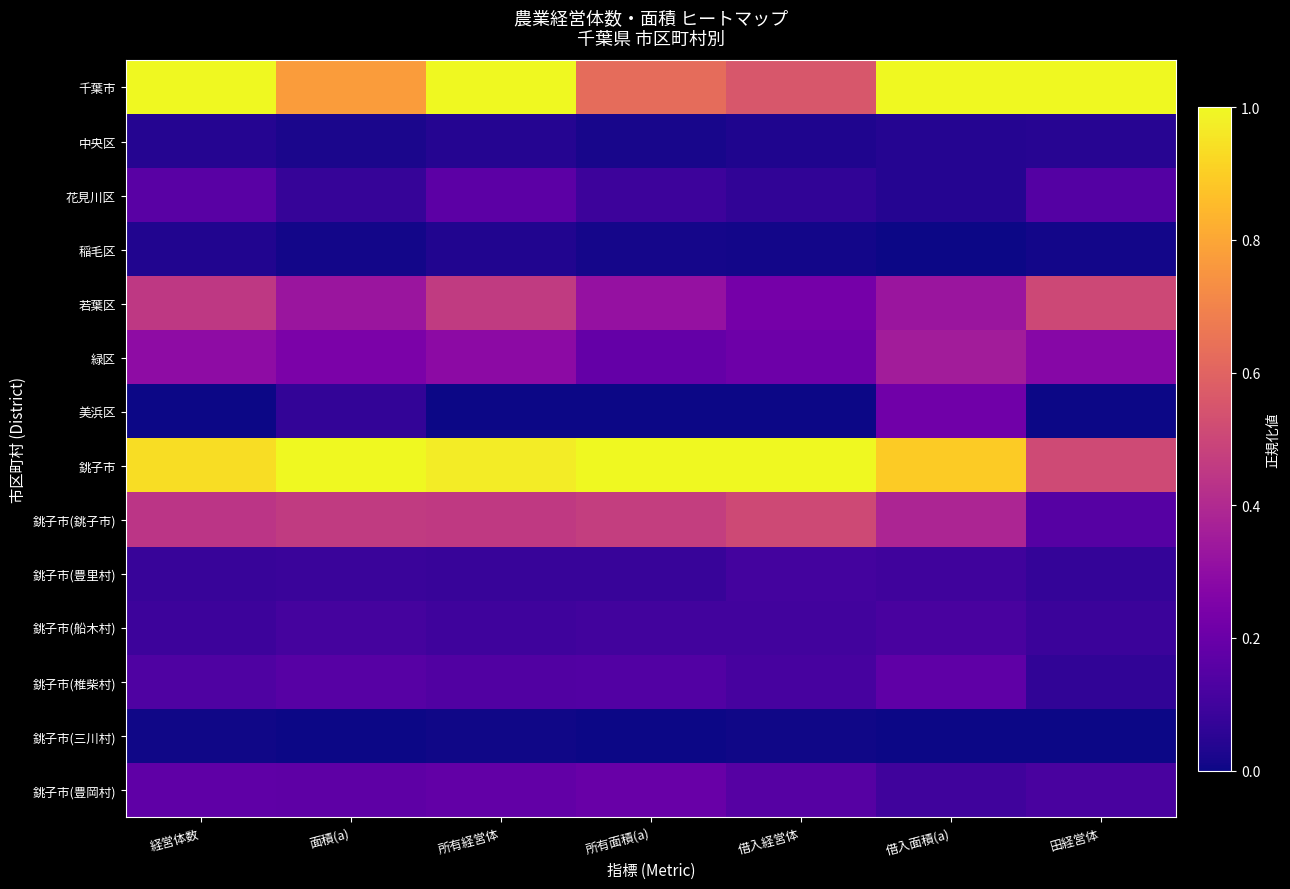

At how many categories does at least one series exceed 0?

7